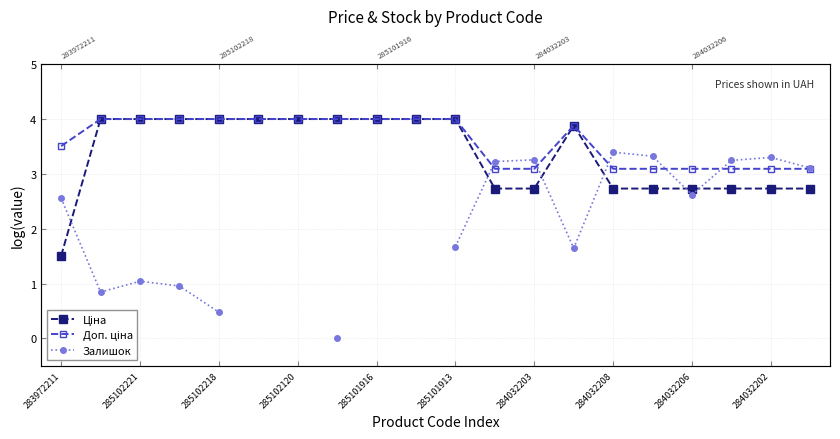

Between which two adjacent categories do Залишок and Доп. ціна first intersect?

10 and 11